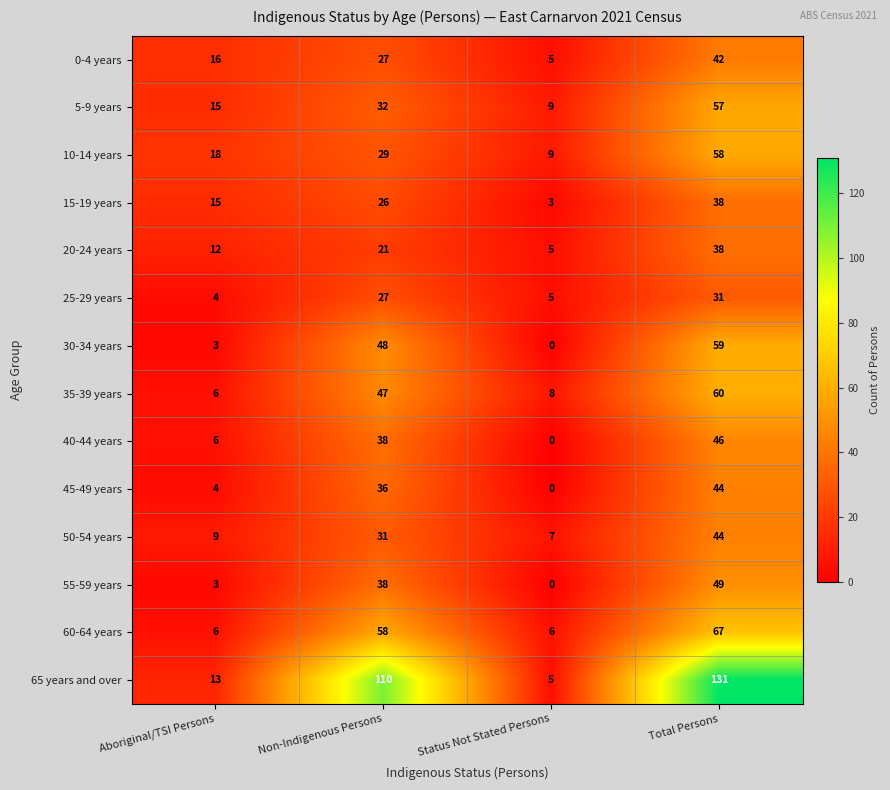

At which label does 15-19 years reach its peak?

Total Persons